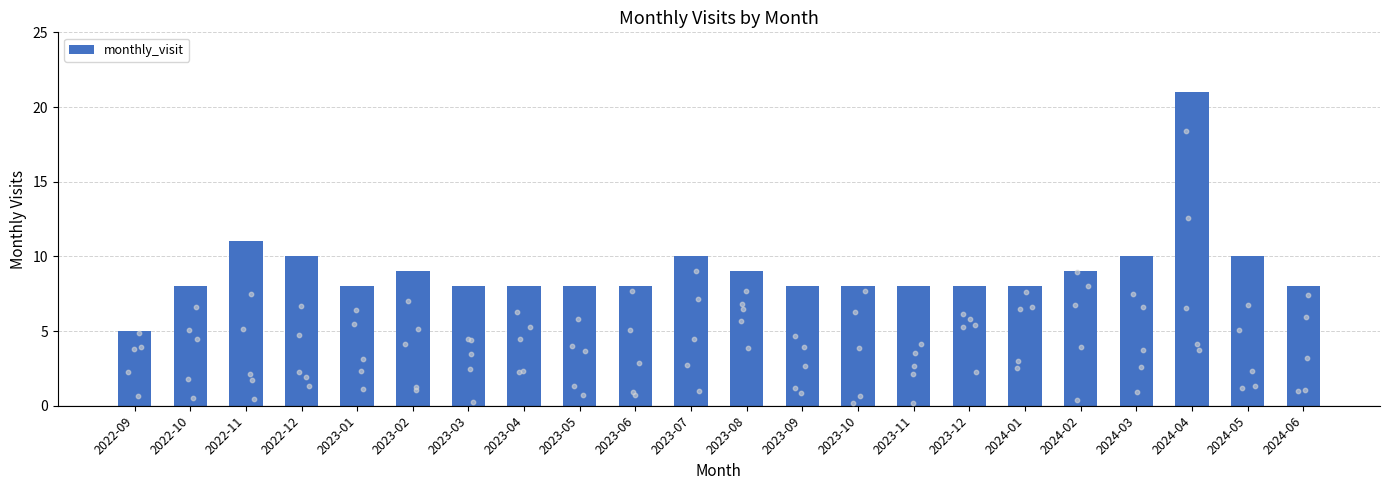

Which has a higher value, 2023-05 or 2023-07?

2023-07